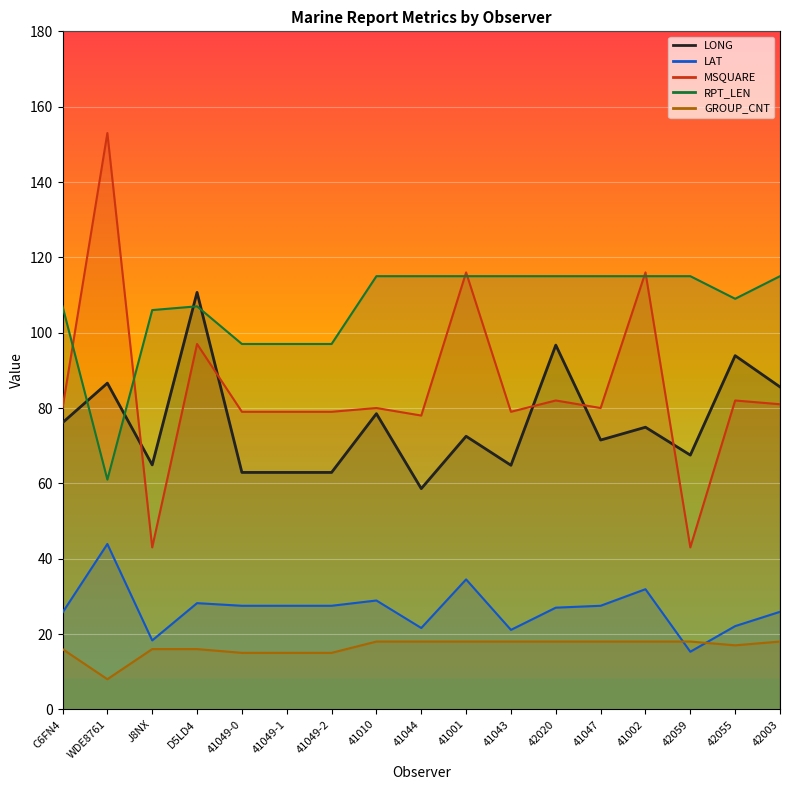

What position from the right is 41047?

5